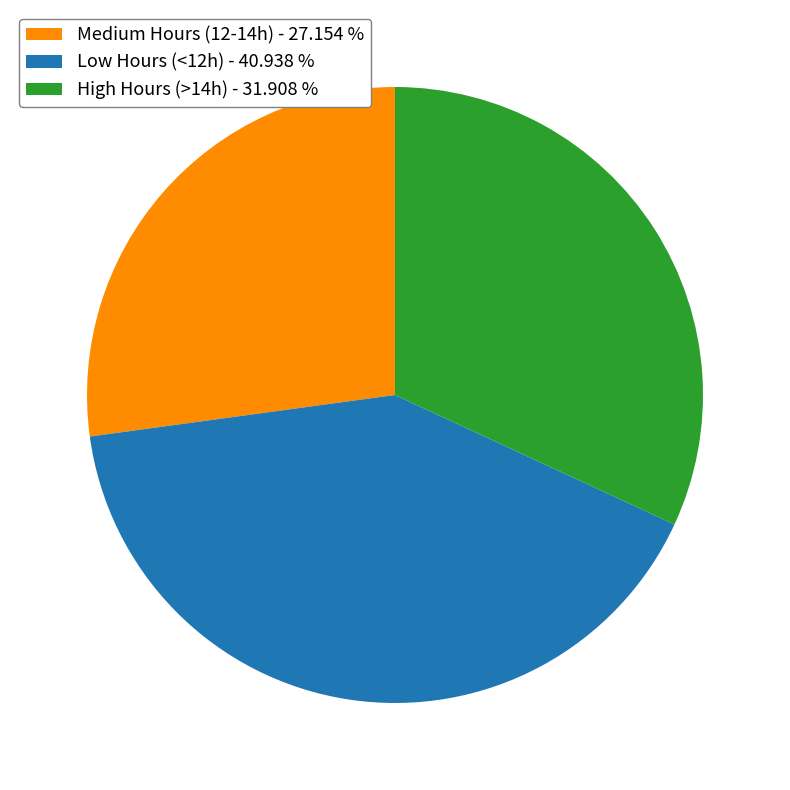

Is there any slice that represents more than half of the pie?

No